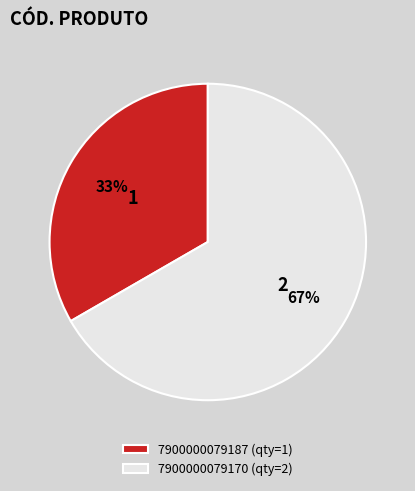

Is there a majority slice in this chart?

Yes